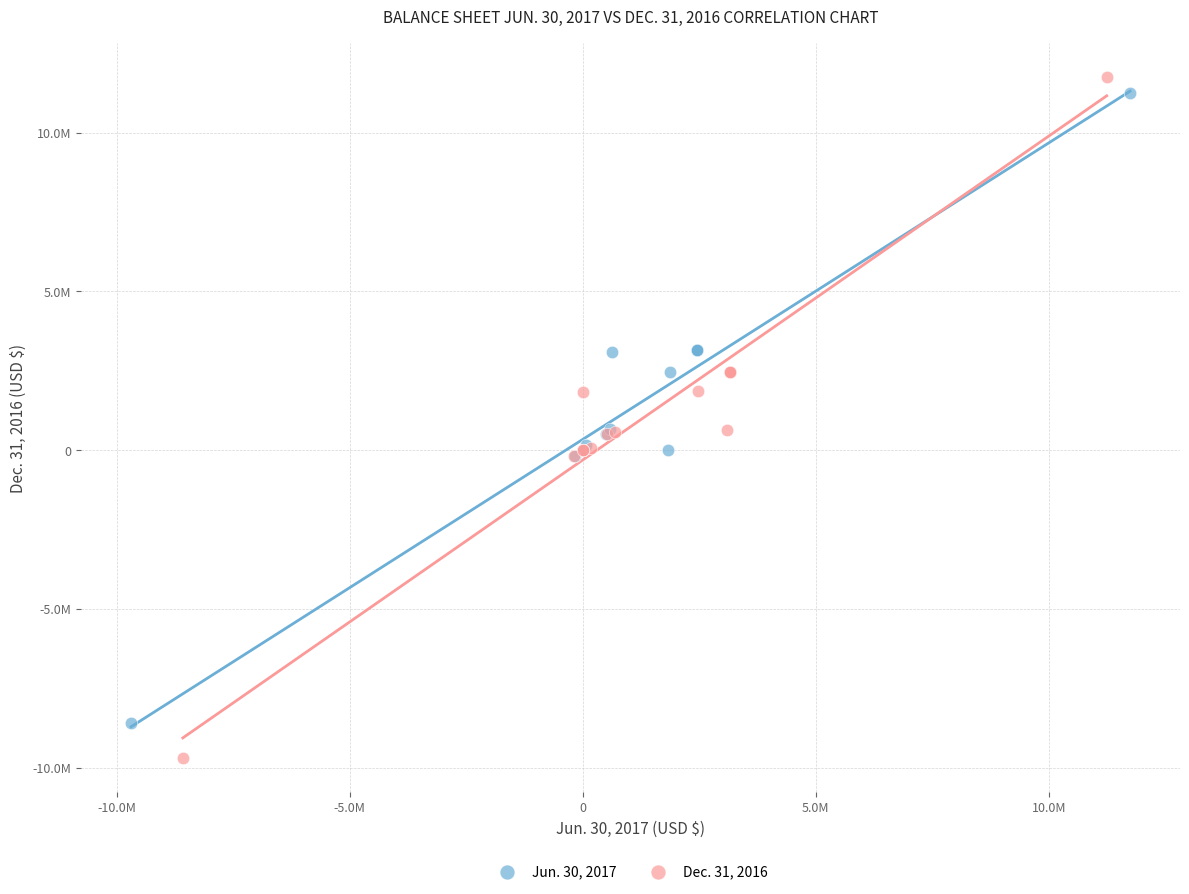

Which series has the largest Y range (max minus min)?

Dec. 31, 2016